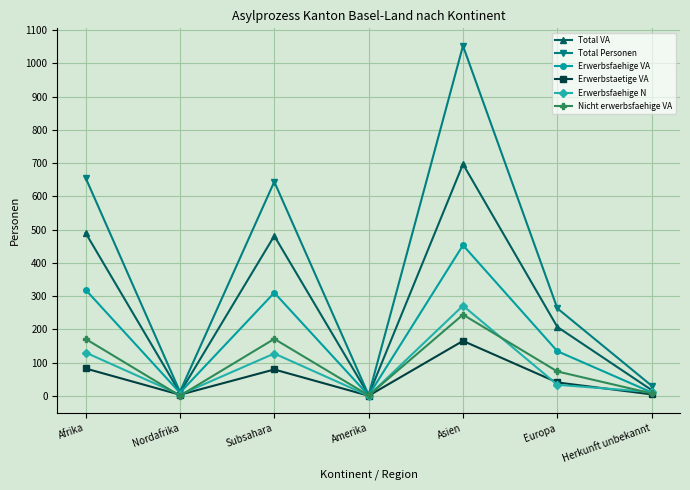

Between Nordafrika and Europa, which series saw the biggest shift?

Total Personen